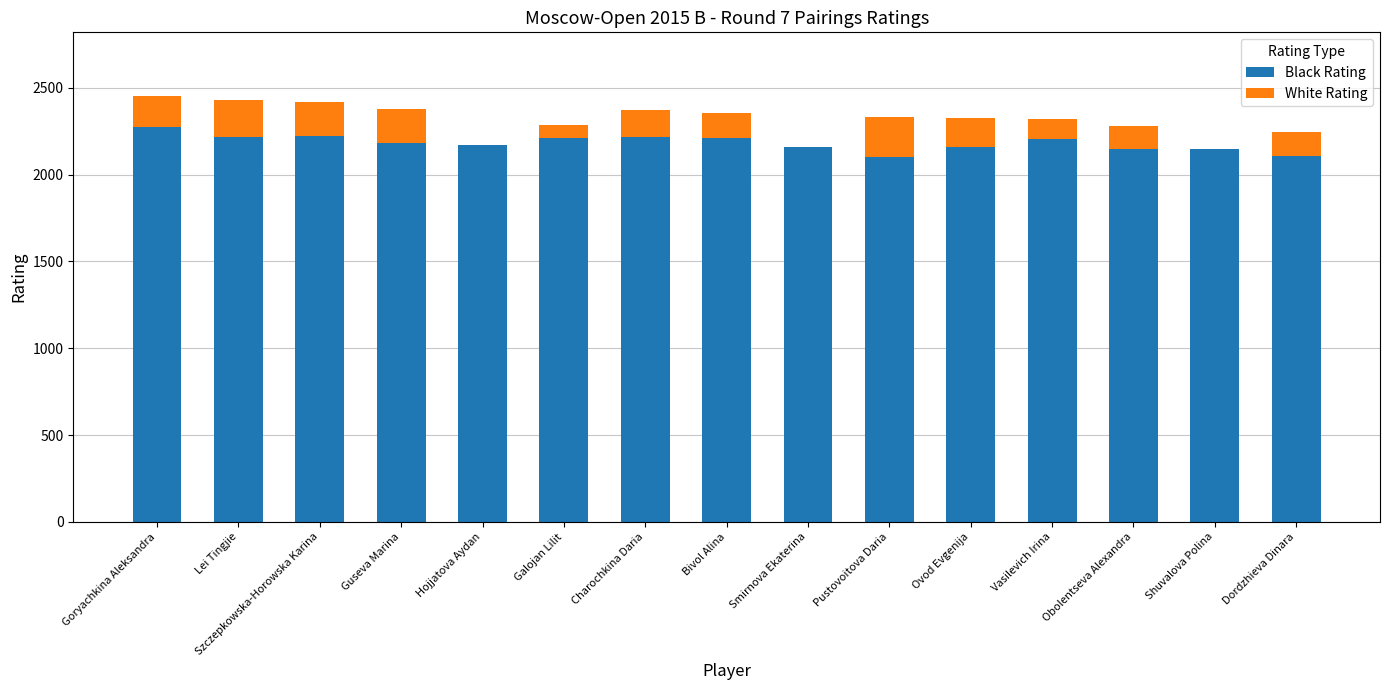

What is the highest value of the Black Rating series?

2273